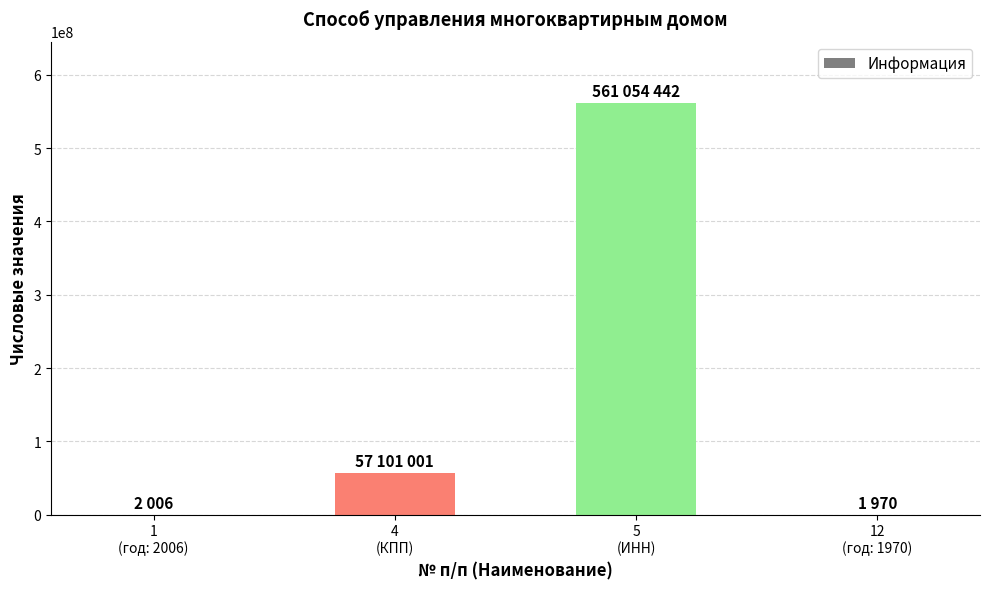

What is the change in value from 1
(год: 2006) to 12
(год: 1970)?

-36